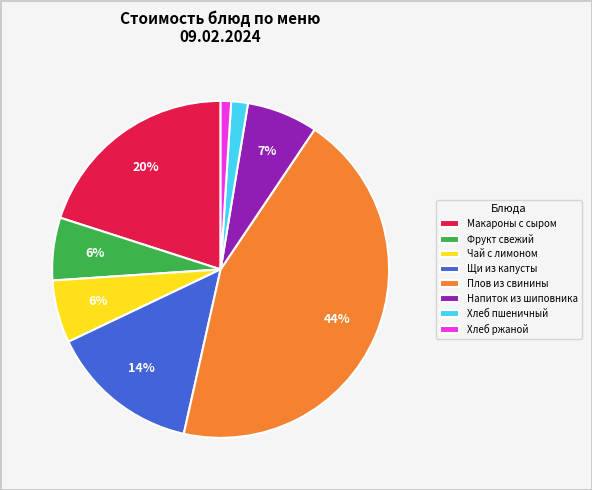

Which has a higher value, Хлеб пшеничный or Хлеб ржаной?

Хлеб пшеничный